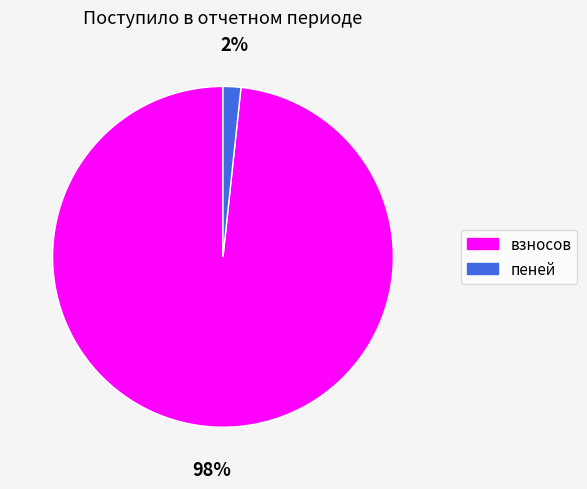

Count the number of slices in the pie.

2